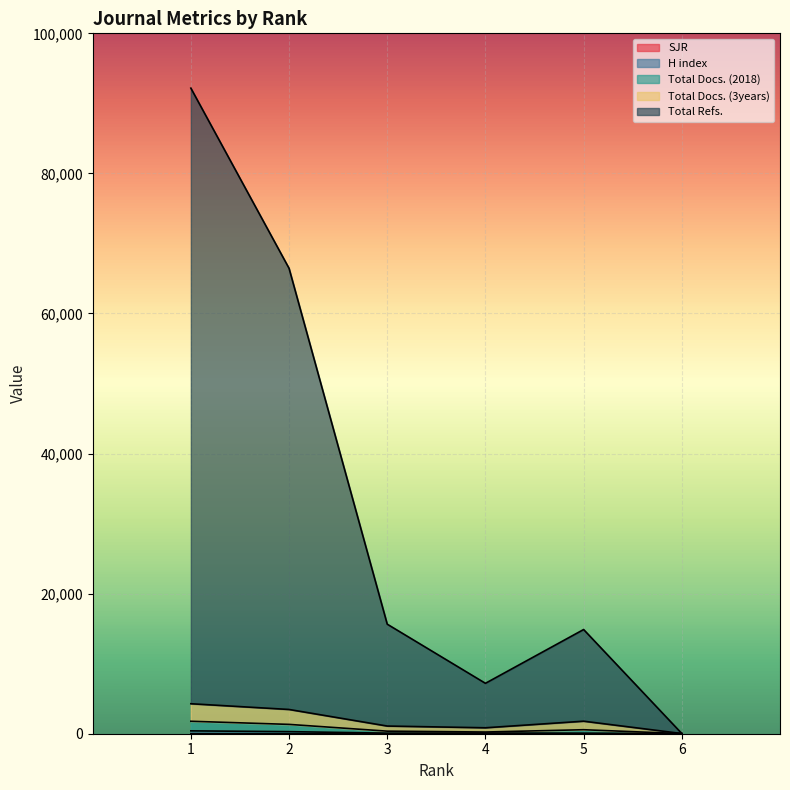

At which label is H index closest to 211?

2